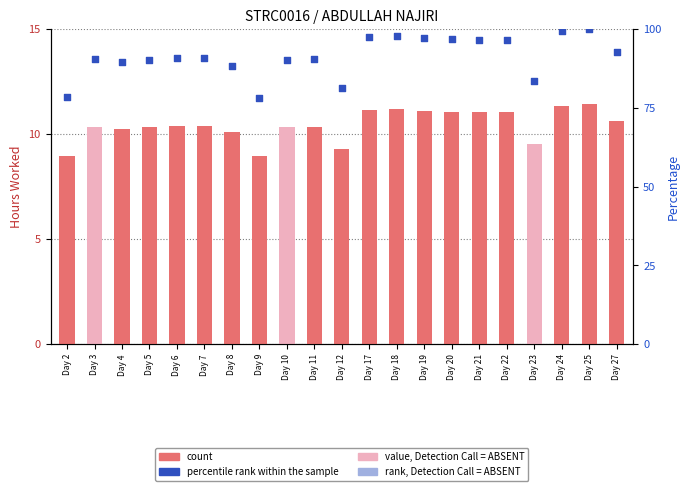

Approximately how many times larger is the value at Day 4 compared to Day 9?

1.1